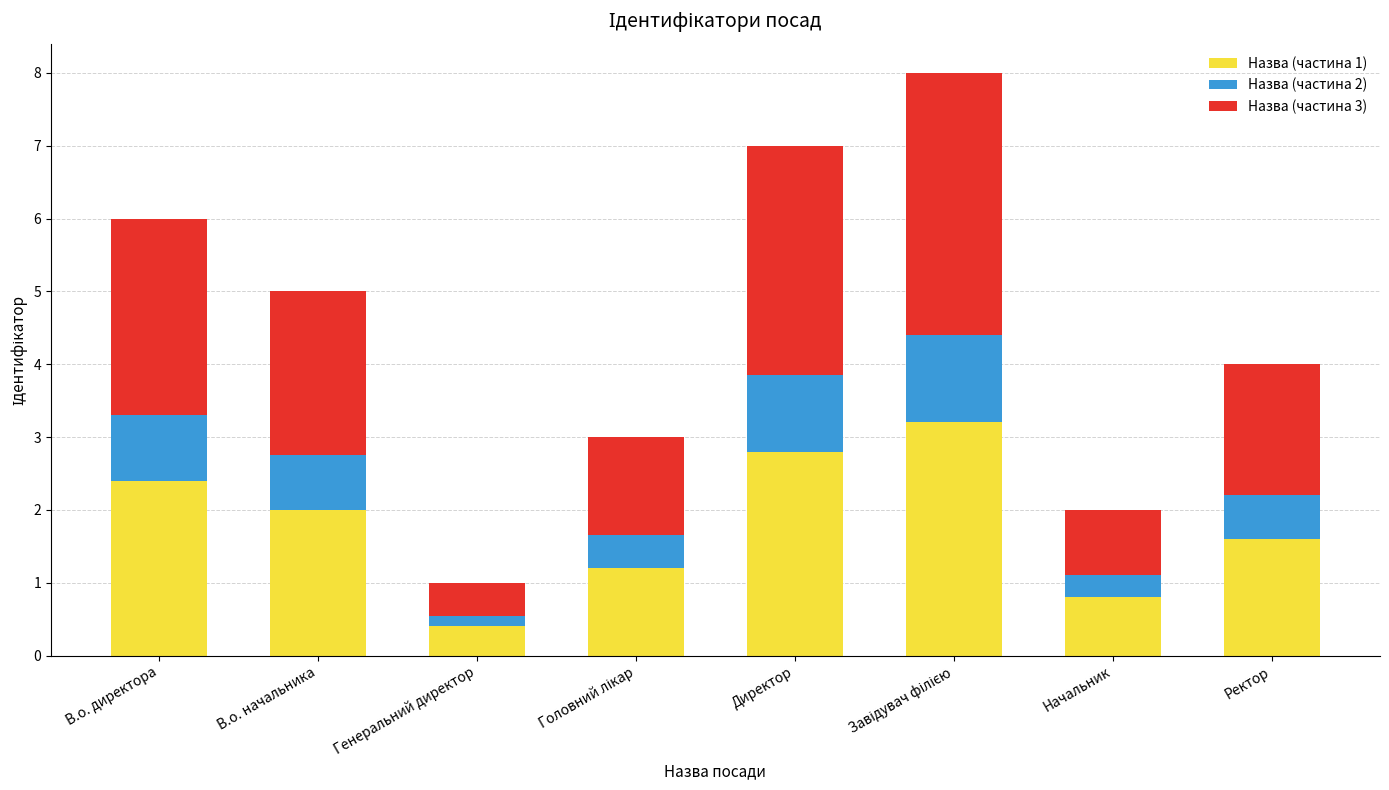

Does the chart contain stacked bars?

Yes